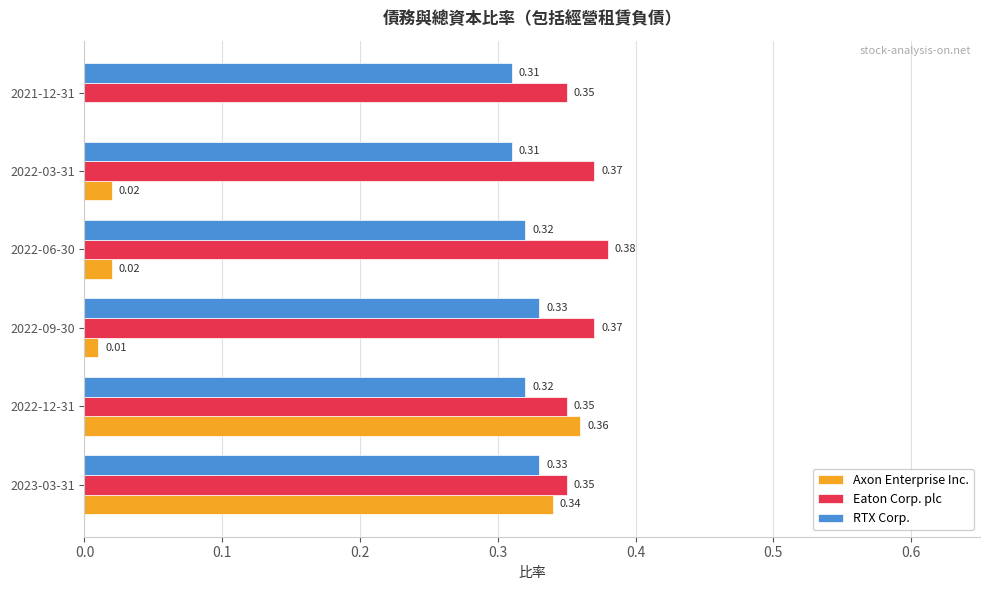

What is the sum of all Axon Enterprise Inc. values?

0.8